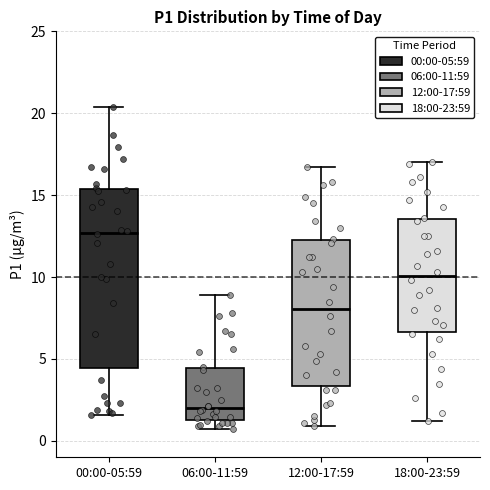

Comparing the boxes themselves (not the whiskers), which one is the tallest?

00:00-05:59